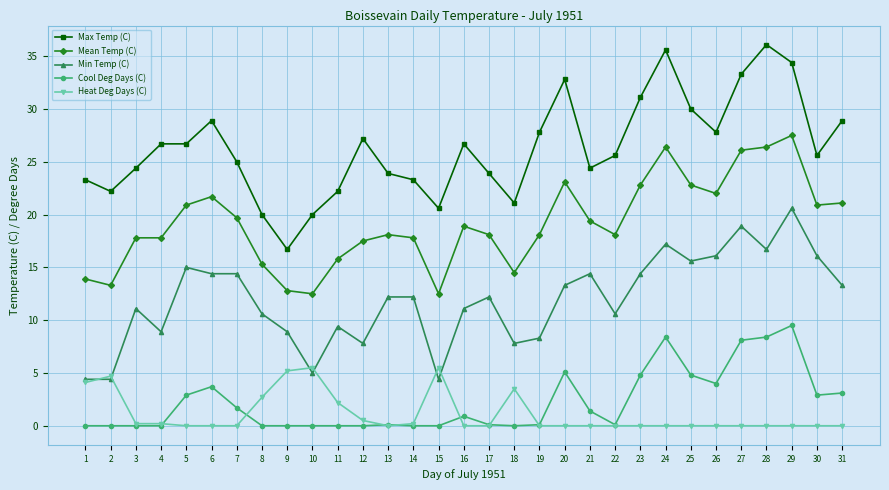

True or false: Cool Deg Days (C) and Min Temp (C) intersect in this chart.

False